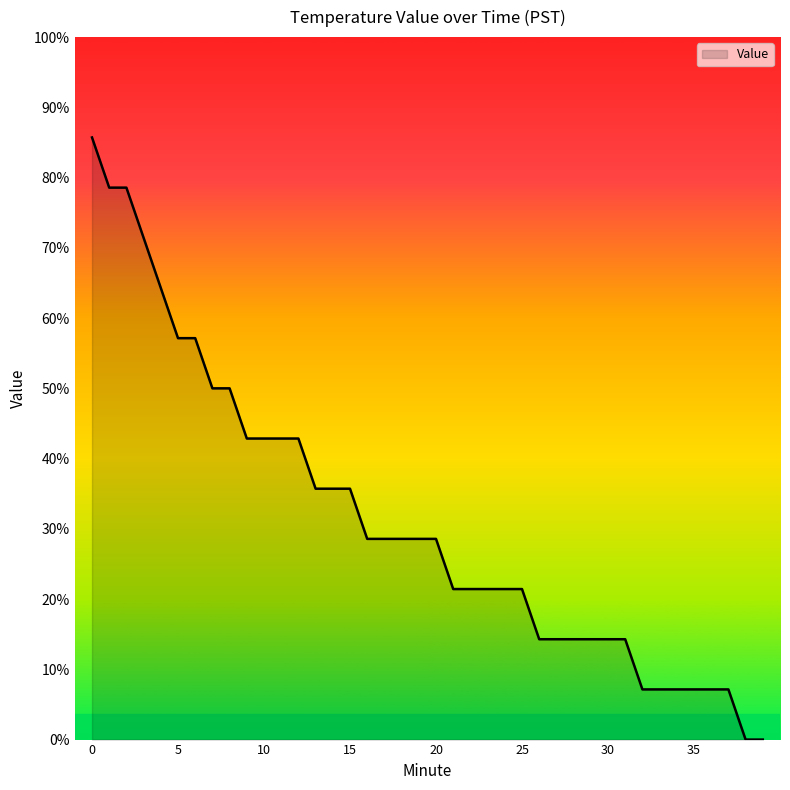

Rank the categories by value from lowest to highest.

38, 39, 32, 33, 34, 35, 36, 37, 26, 27, 28, 29, 30, 31, 21, 22, 23, 24, 25, 16, 17, 18, 19, 20, 13, 14, 15, 9, 10, 11, 12, 7, 8, 5, 6, 4, 3, 1, 2, 0